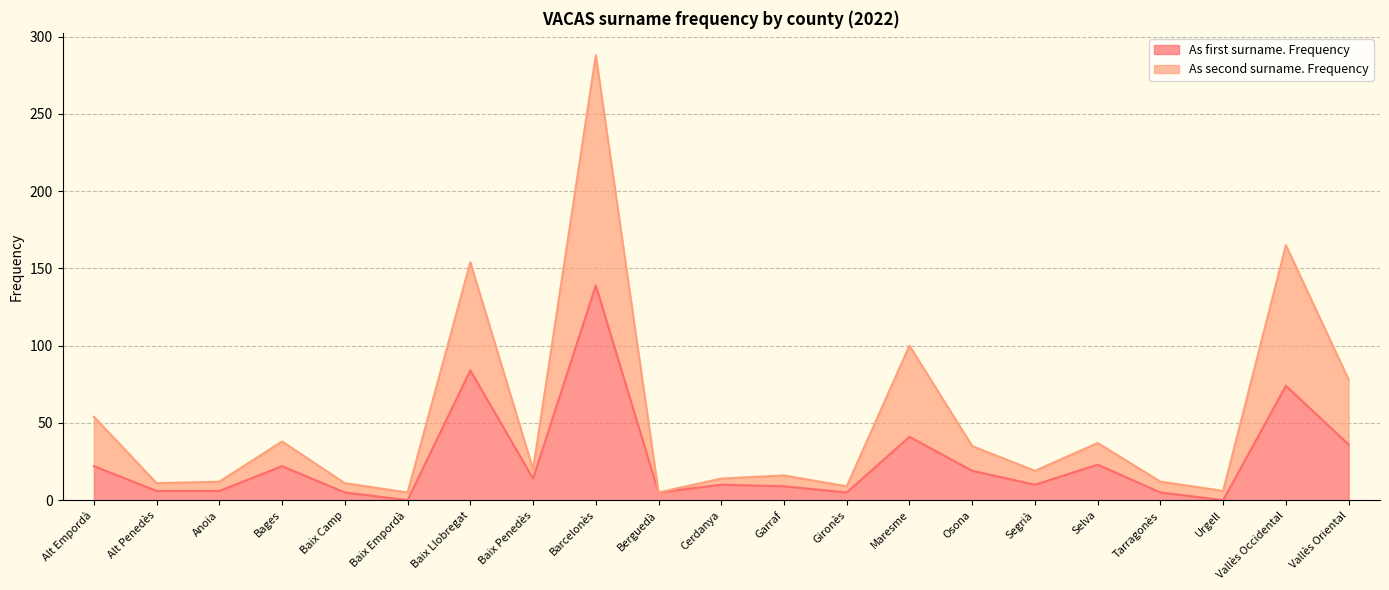

How many categories are shown in the chart?

21